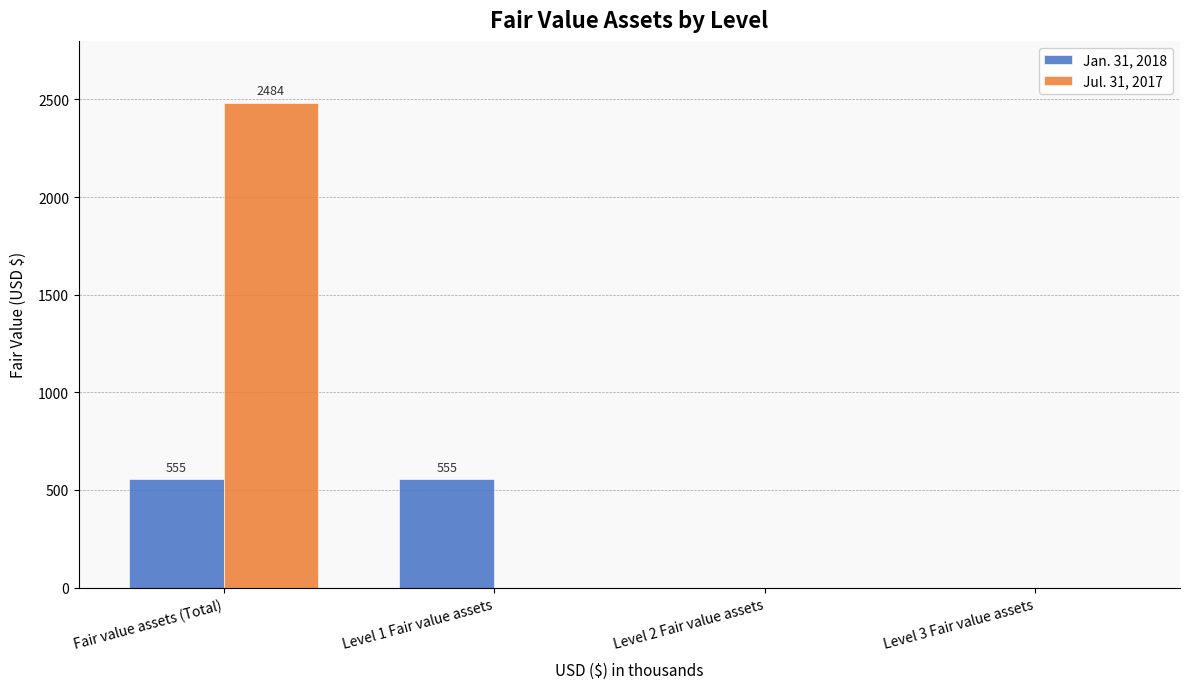

Does the chart contain stacked bars?

No